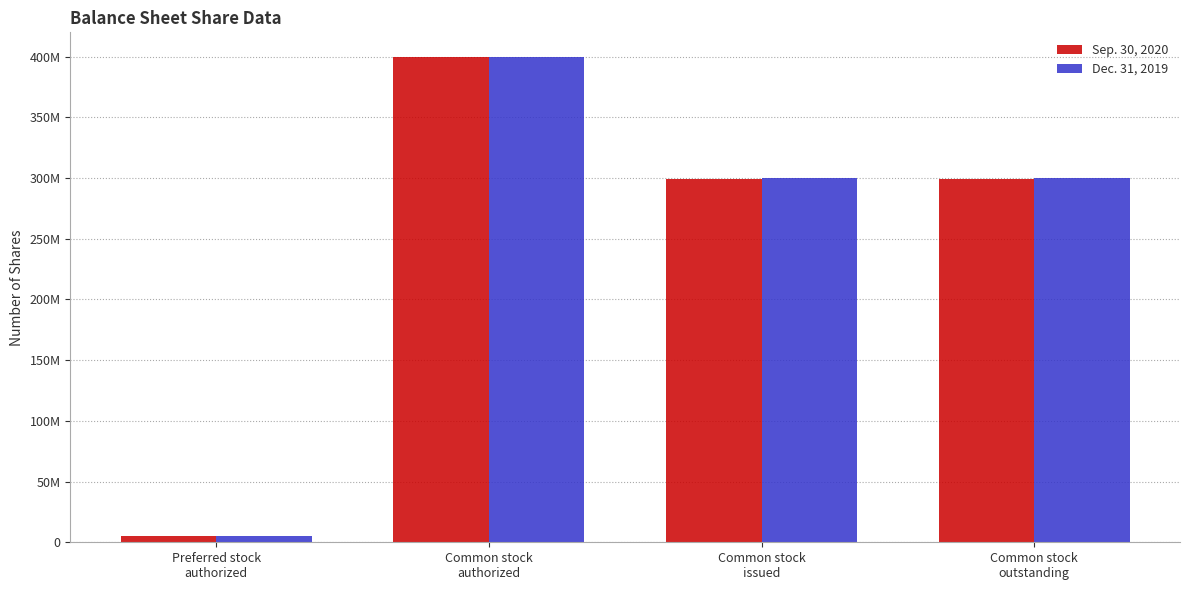

Which label corresponds to the smallest value in the chart?

Preferred stock
authorized